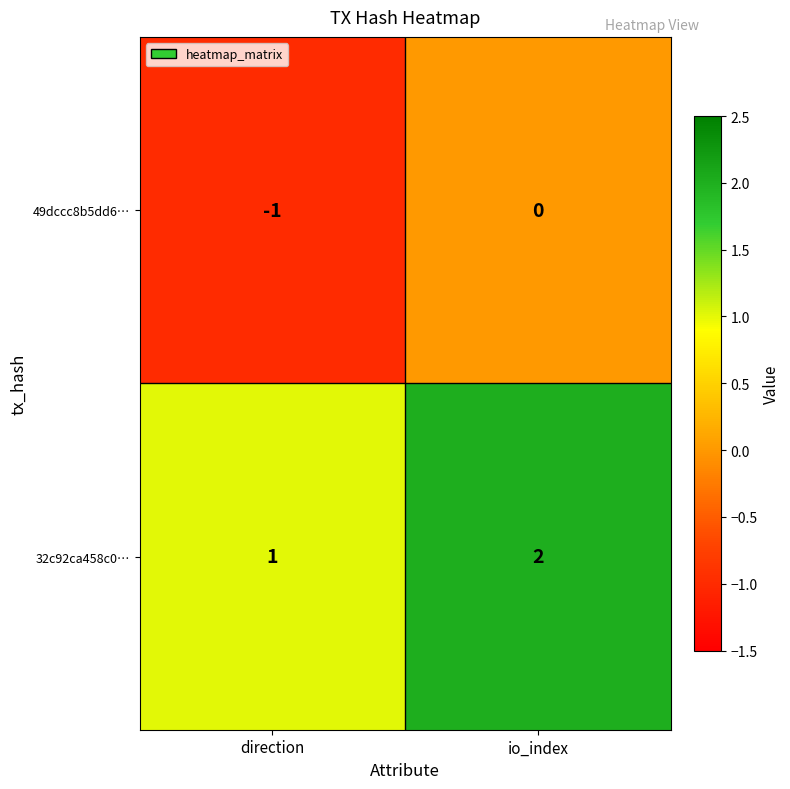

The value of 32c92ca458c0… at direction is 0. True or false?

False